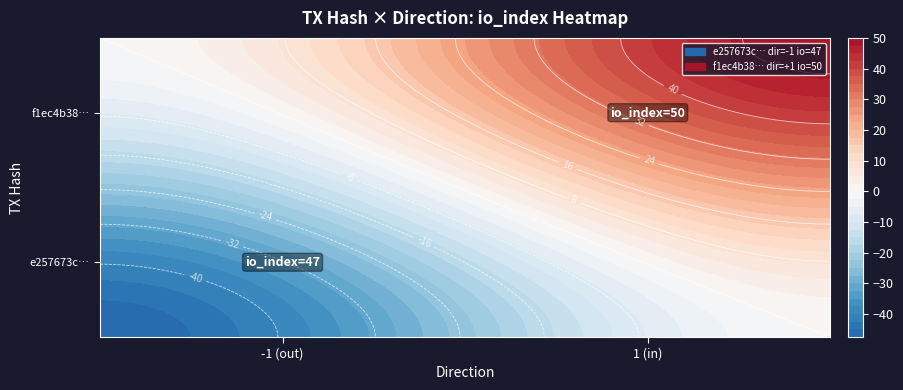

Which series has the widest spread of values?

f1ec4b38115304aff9e36c9a536b8d267578032